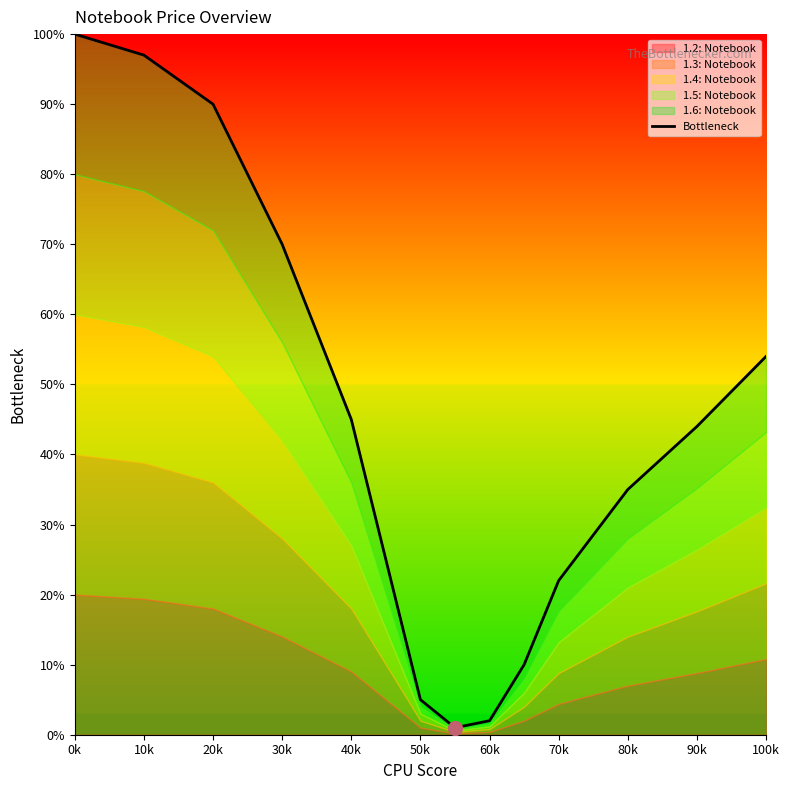

What is the maximum value shown in the chart?

100